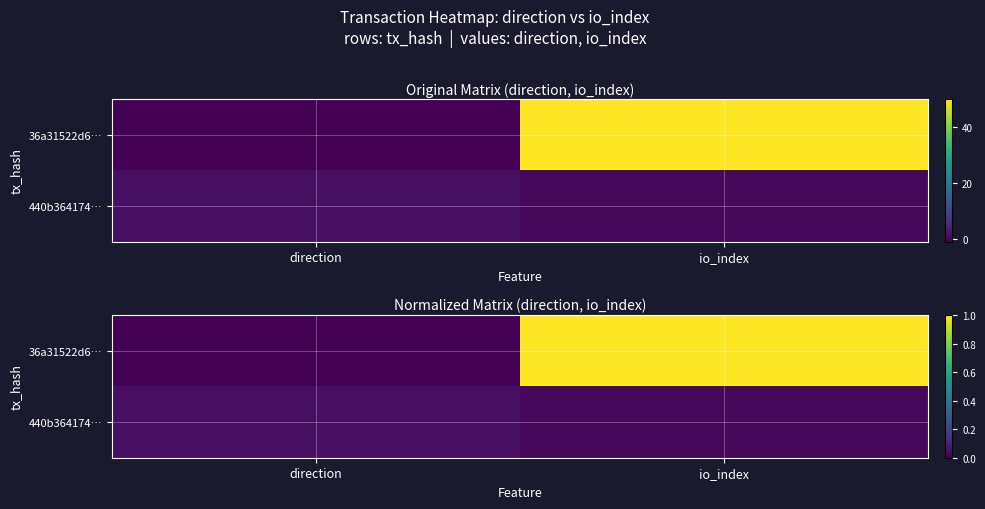

The 440b364174… series shows 0.0 at io_index. True or false?

True